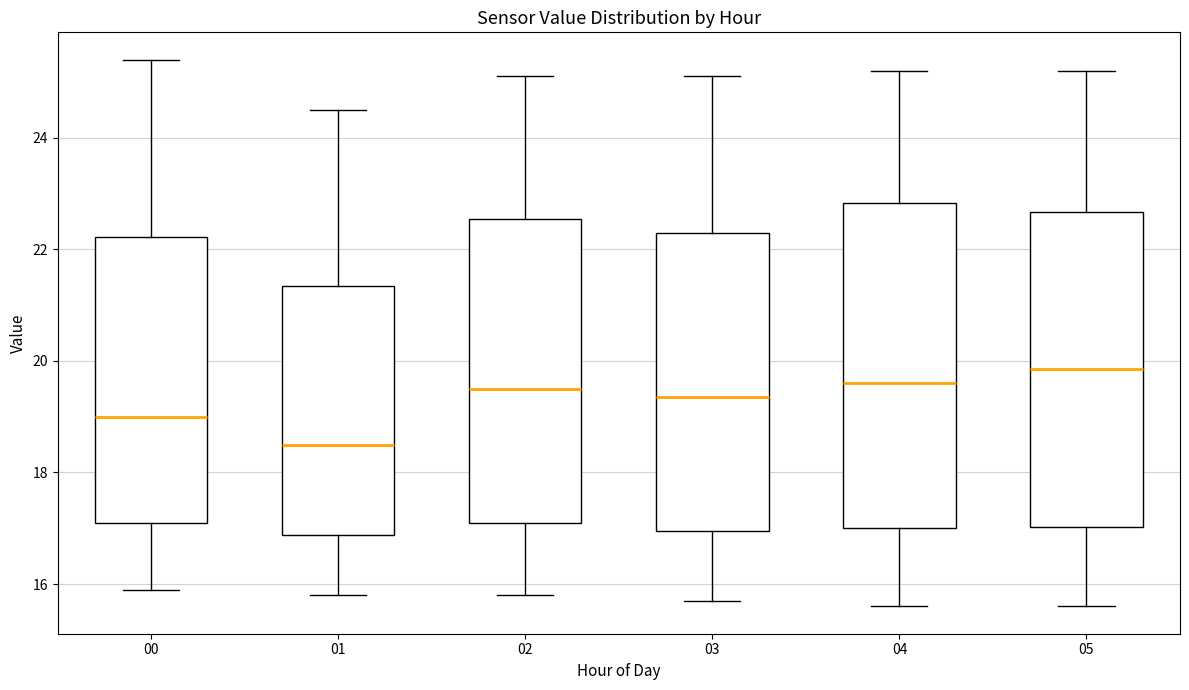

Which box has the highest median line?

05